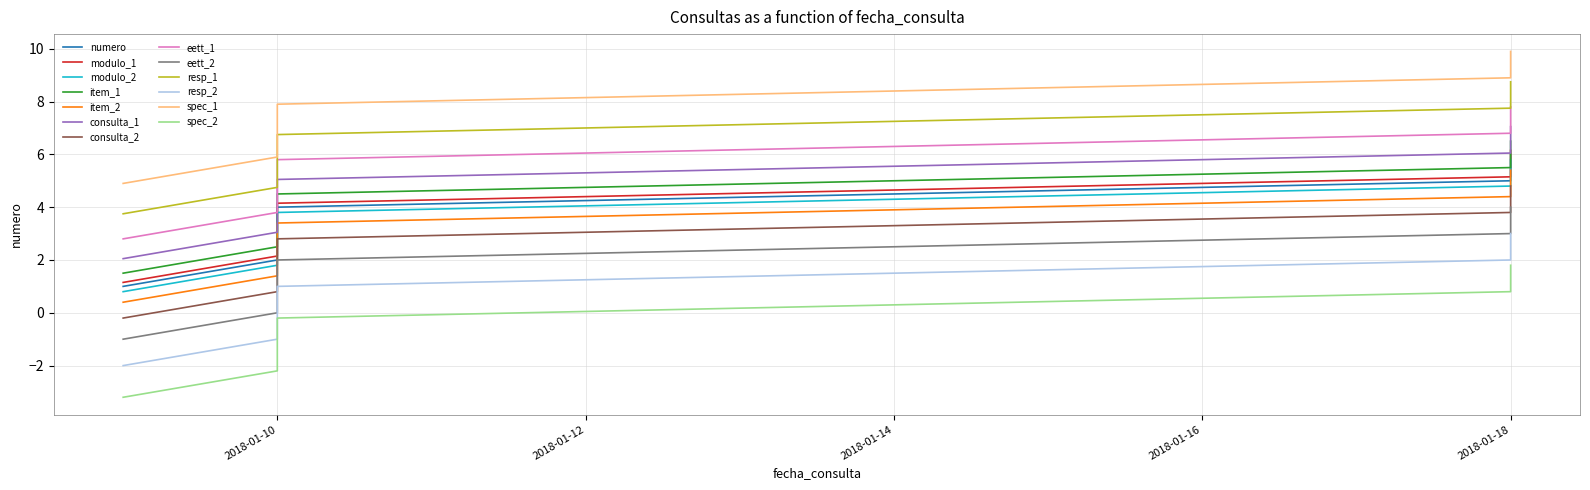

What is the change in value from 2018-01-10 to 2018-01-10?

+2.0